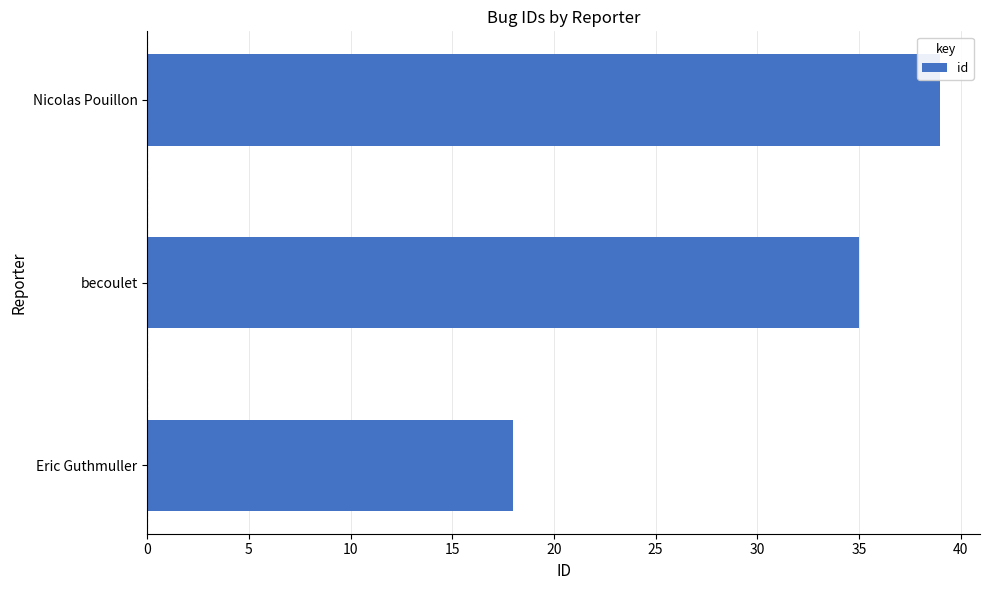

What is the maximum value shown in the chart?

39